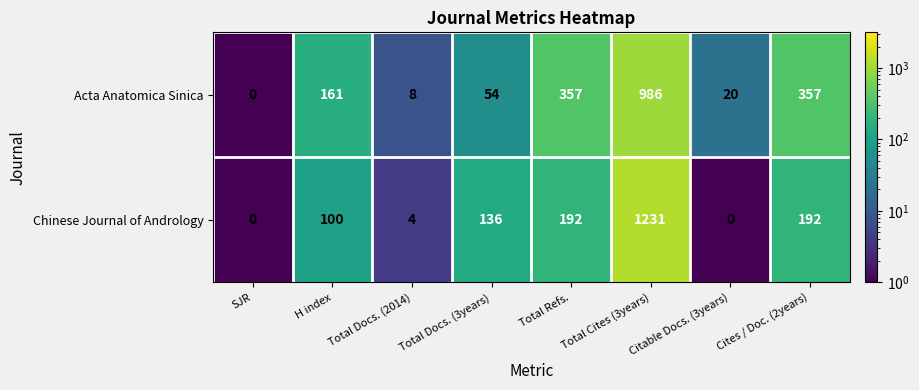

Rank the series at Cites / Doc. (2years) from lowest to highest value.

Chinese Journal of Andrology, Acta Anatomica Sinica